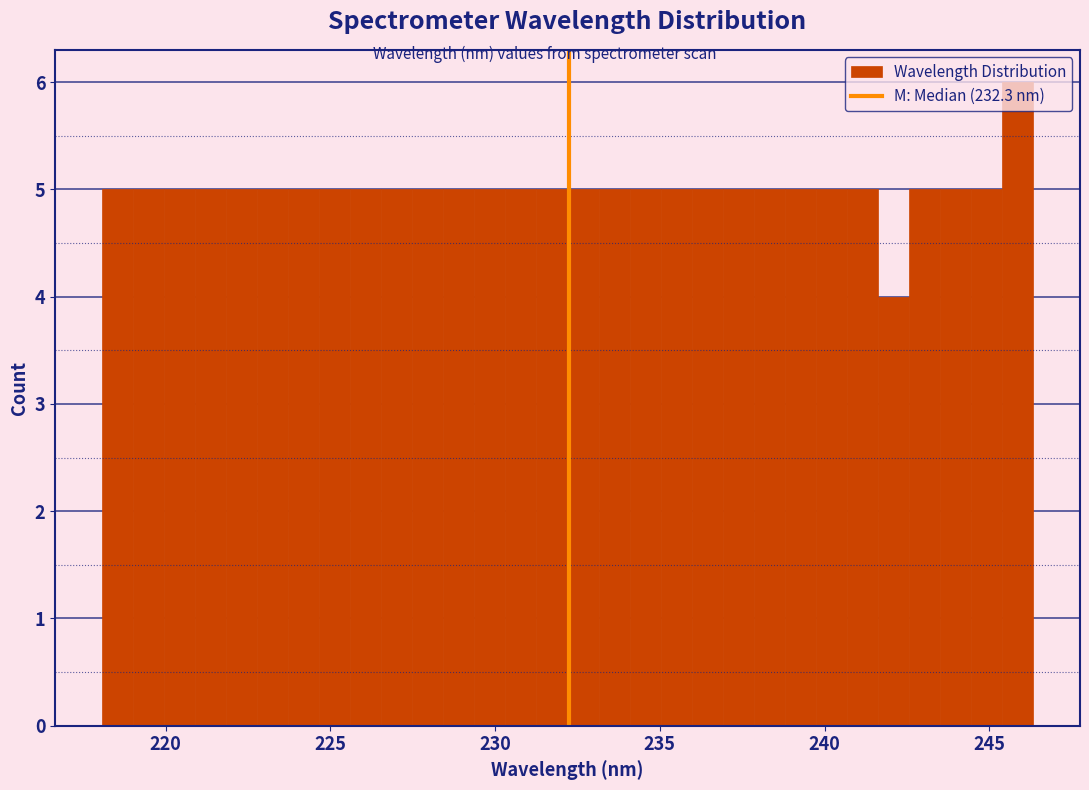

Around what value on the x-axis is the tallest bar? Give the approximate position of its centre, as read against the axis.

246.0